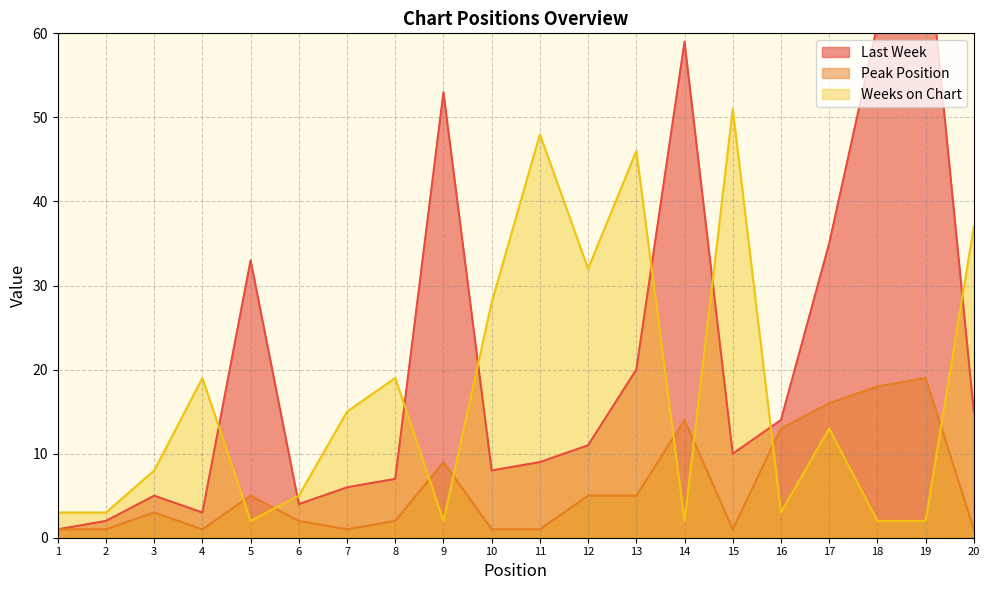

Is it true that Last Week equals 6 at 7?

True